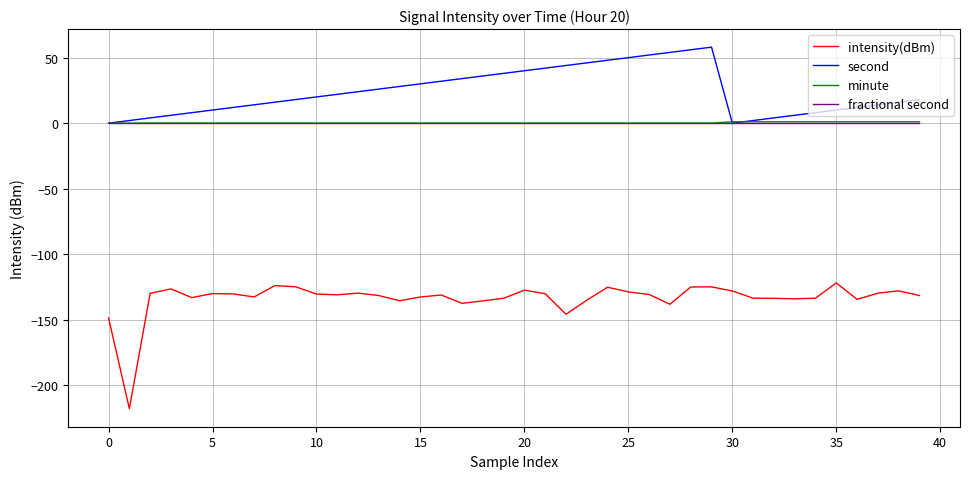

Which series has the largest total across all categories?

second